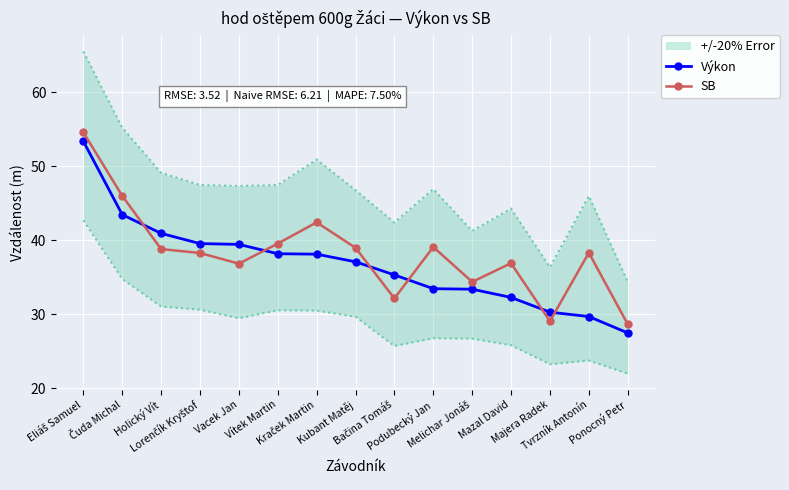

Where do Výkon and SB first cross each other?

Čuda Michal and Holický Vít